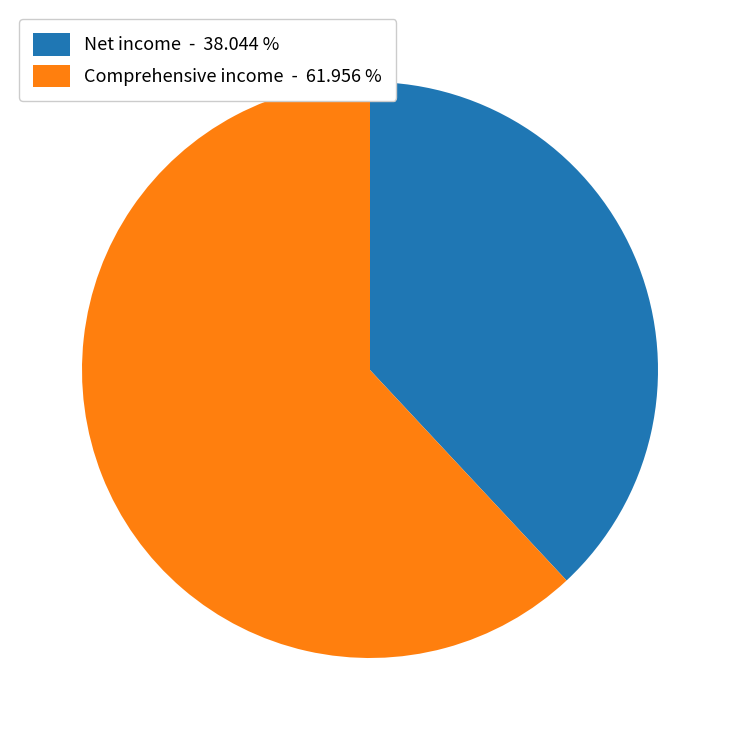

Which category has the smallest portion of the pie?

Net income